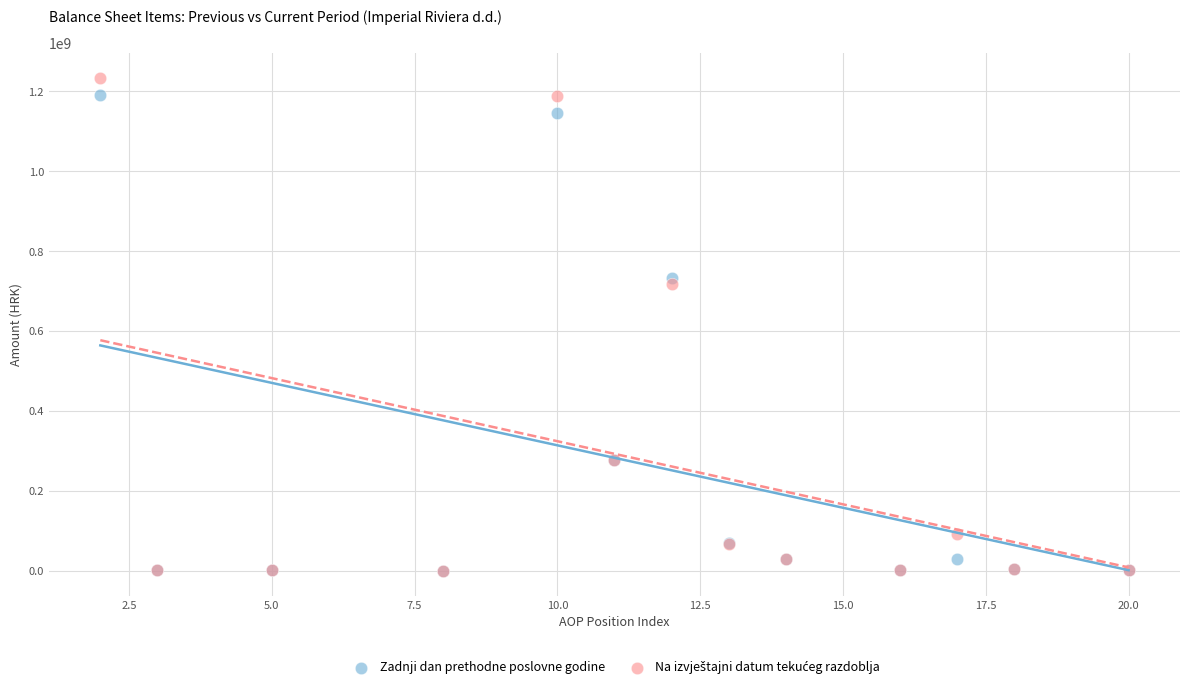

Across all series, what Y value is closest to 616884885?

717145802